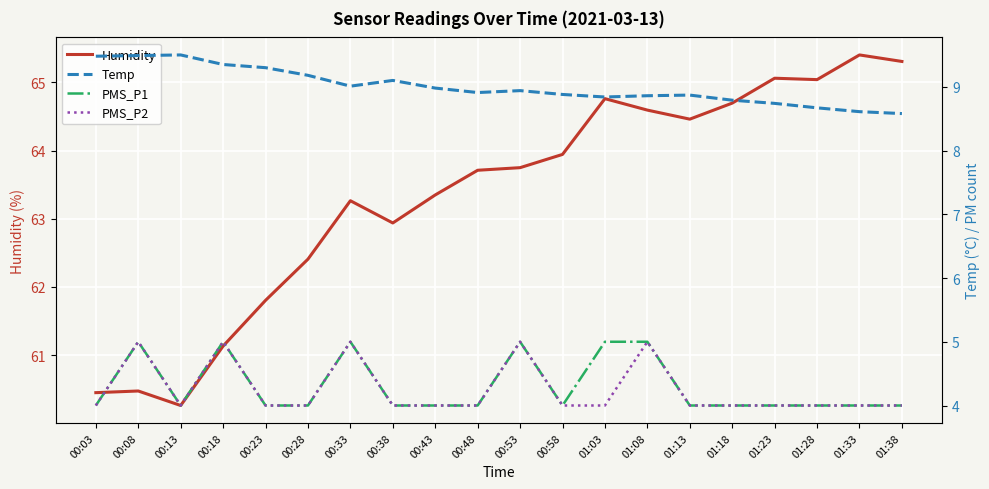

Reading left to right, what are all the values shown in this chart?

Humidity: 00:03=60.4	00:08=60.5	00:13=60.3	00:18=61.1	00:23=61.8	00:28=62.4	00:33=63.3	00:38=62.9	00:43=63.3	00:48=63.7	00:53=63.8	00:58=63.9	01:03=64.8	01:08=64.6	01:13=64.5	01:18=64.7	01:23=65.1	01:28=65.0	01:33=65.4	01:38=65.3
Temp: 00:03=9.5	00:08=9.5	00:13=9.5	00:18=9.3	00:23=9.3	00:28=9.2	00:33=9.0	00:38=9.1	00:43=9.0	00:48=8.9	00:53=8.9	00:58=8.9	01:03=8.8	01:08=8.9	01:13=8.9	01:18=8.8	01:23=8.7	01:28=8.7	01:33=8.6	01:38=8.6
PMS_P1: 00:03=4.0	00:08=5.0	00:13=4.0	00:18=5.0	00:23=4.0	00:28=4.0	00:33=5.0	00:38=4.0	00:43=4.0	00:48=4.0	00:53=5.0	00:58=4.0	01:03=5.0	01:08=5.0	01:13=4.0	01:18=4.0	01:23=4.0	01:28=4.0	01:33=4.0	01:38=4.0
PMS_P2: 00:03=4.0	00:08=5.0	00:13=4.0	00:18=5.0	00:23=4.0	00:28=4.0	00:33=5.0	00:38=4.0	00:43=4.0	00:48=4.0	00:53=5.0	00:58=4.0	01:03=4.0	01:08=5.0	01:13=4.0	01:18=4.0	01:23=4.0	01:28=4.0	01:33=4.0	01:38=4.0